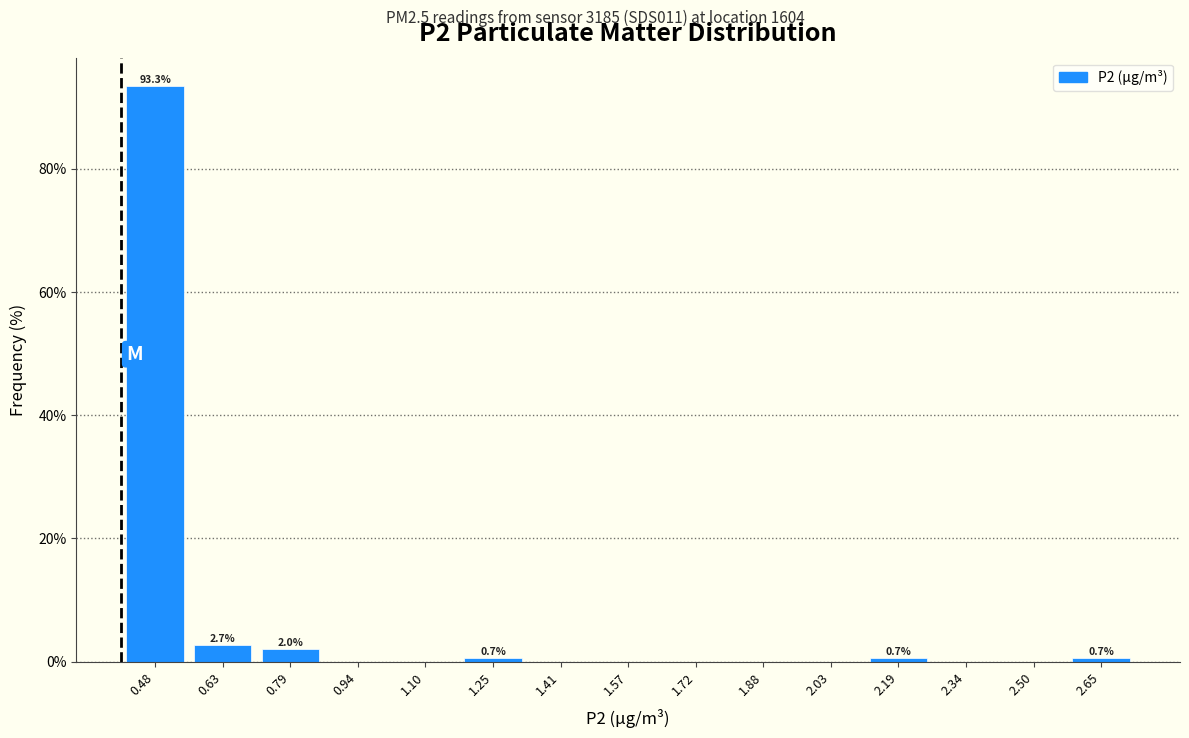

Over which range of the x-axis is the bar tallest?

0.40 to 0.56